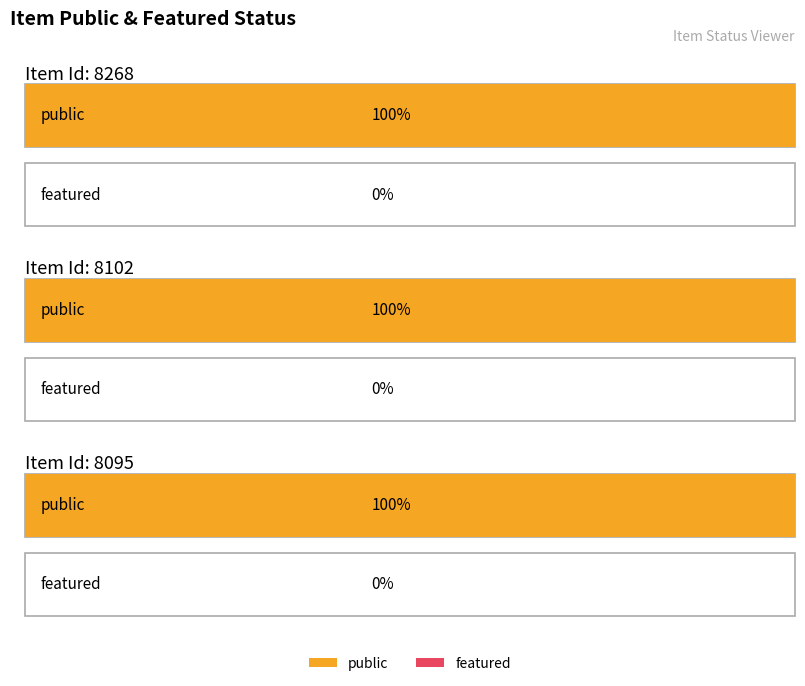

Are the bars grouped side by side (vs. stacked)?

Yes